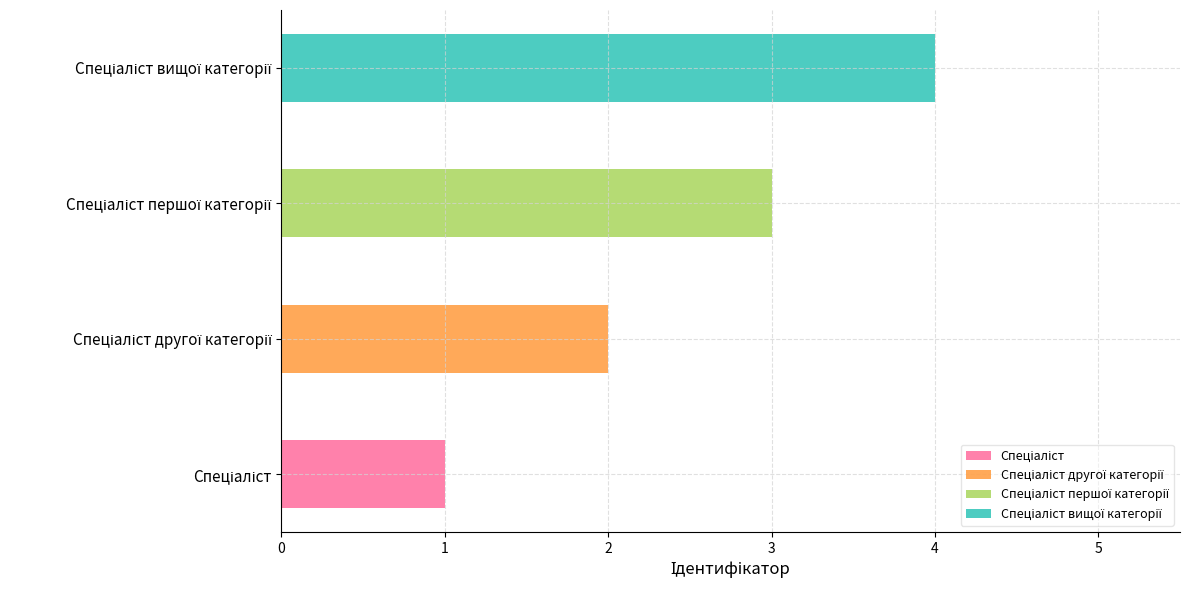

How many bars are there in total?

4